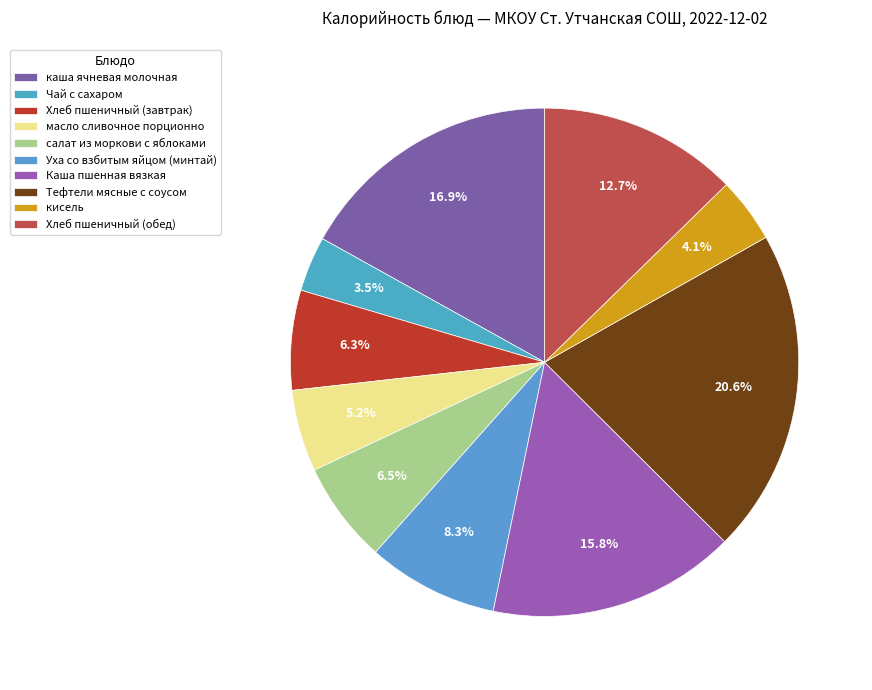

Count the number of slices in the pie.

10